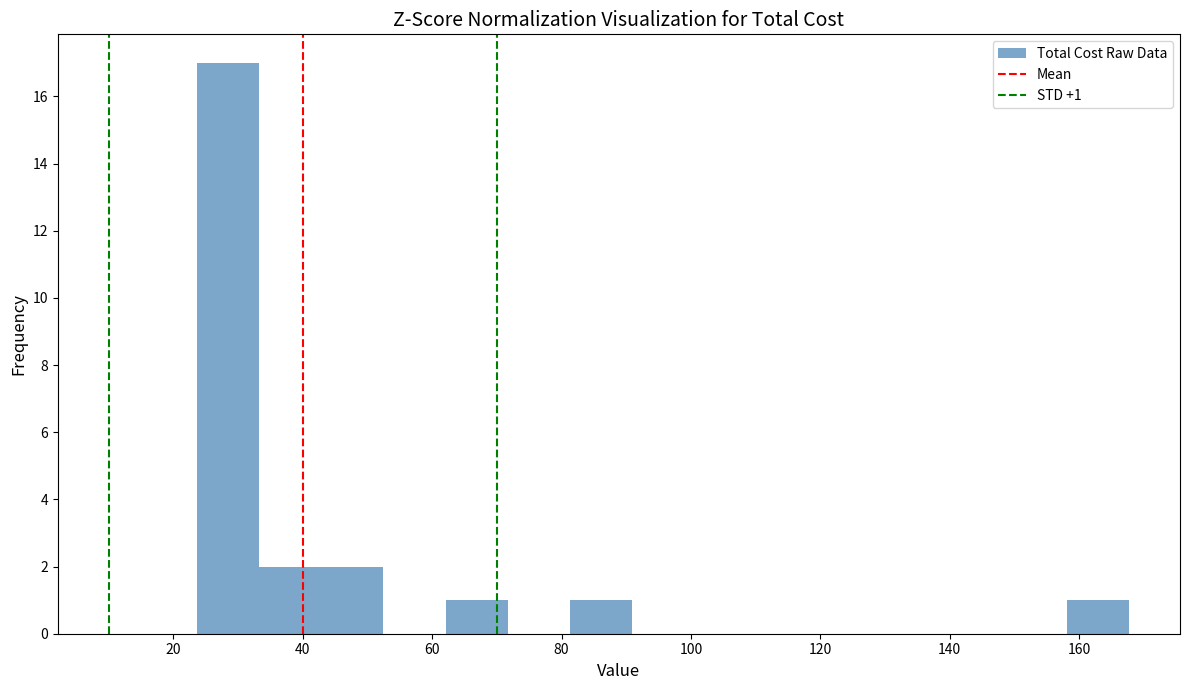

Over which range of the x-axis is the bar tallest?

24 to 34